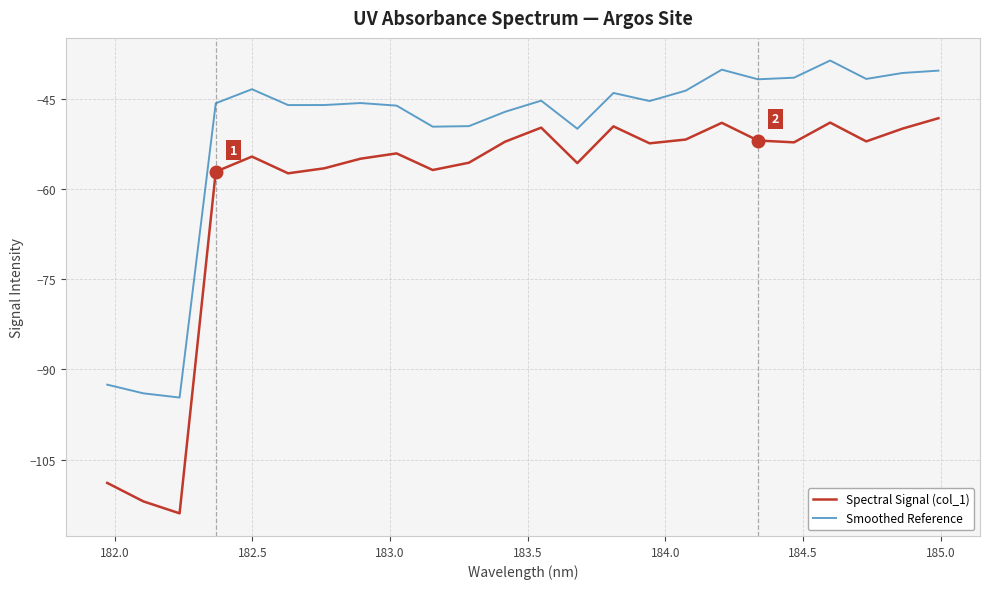

Does the chart display data point markers on the line(s)?

No